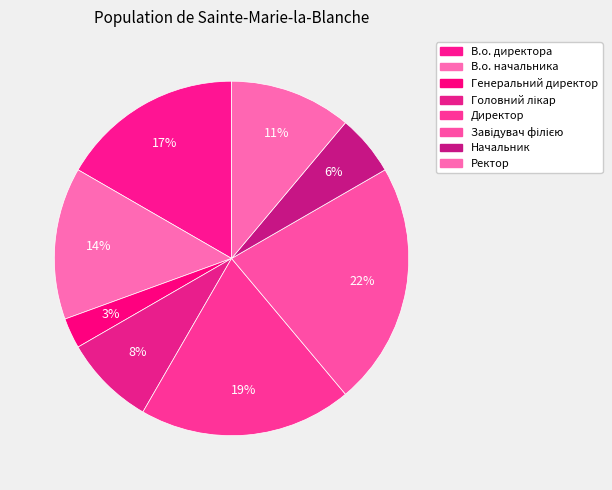

Rank the categories by value from lowest to highest.

Генеральний директор, Начальник, Головний лікар, Ректор, В.о. начальника, В.о. директора, Директор, Завідувач філією